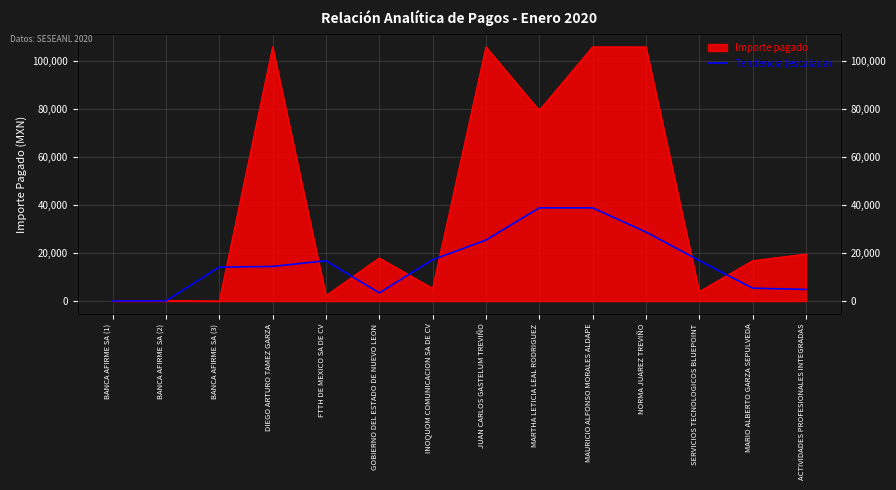

What is the sum of the values at BANCA AFIRME SA (2) and BANCA AFIRME SA (3)?

14223.7